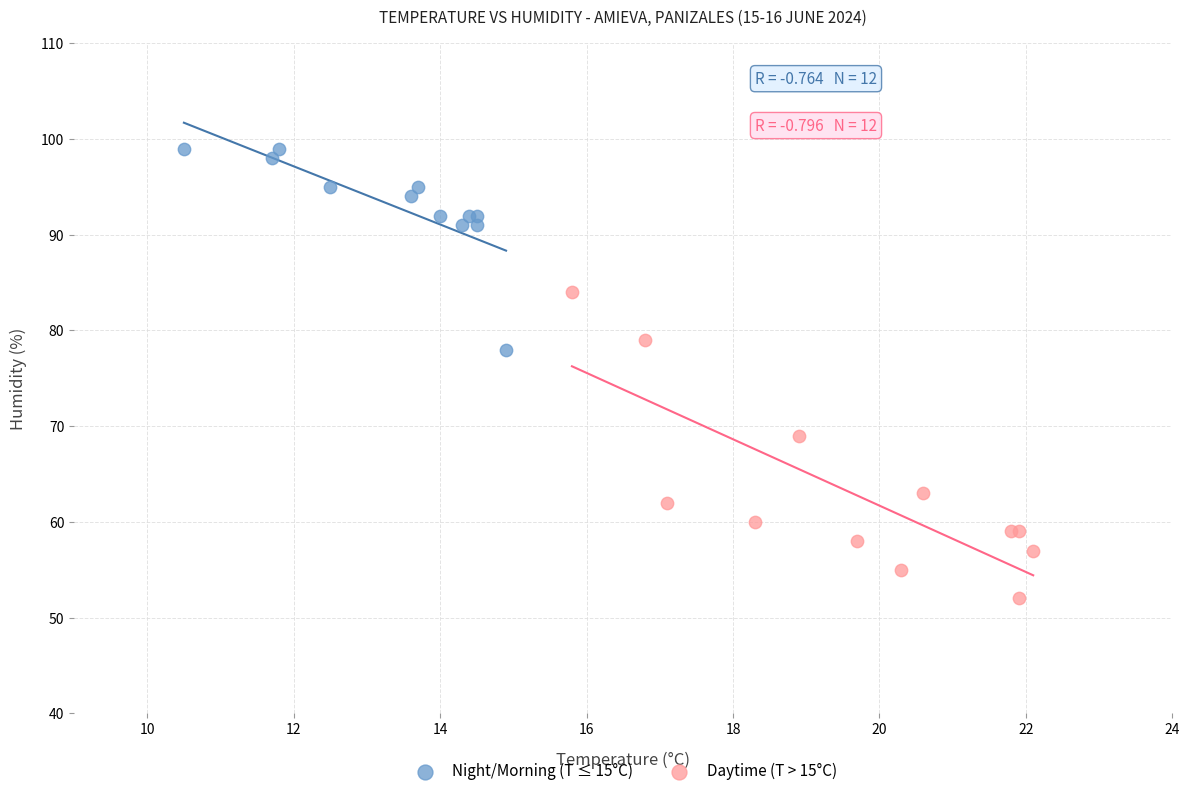

What are all the series names shown in the legend?

Night/Morning (T ≤ 15°C), Daytime (T > 15°C)